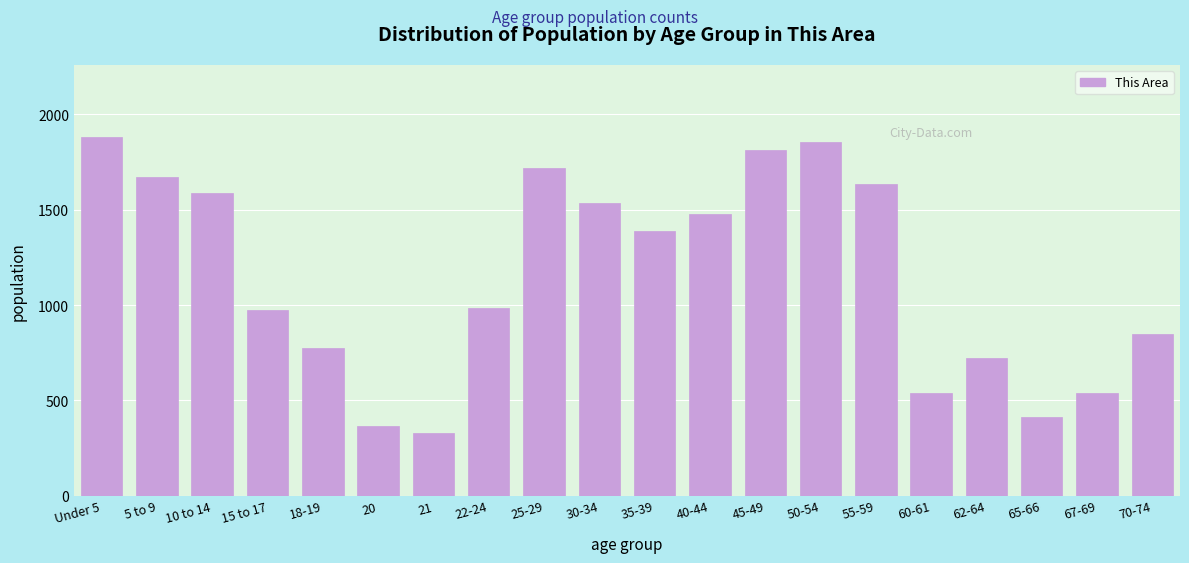

What is the label of the 15th bar from the left?

55-59